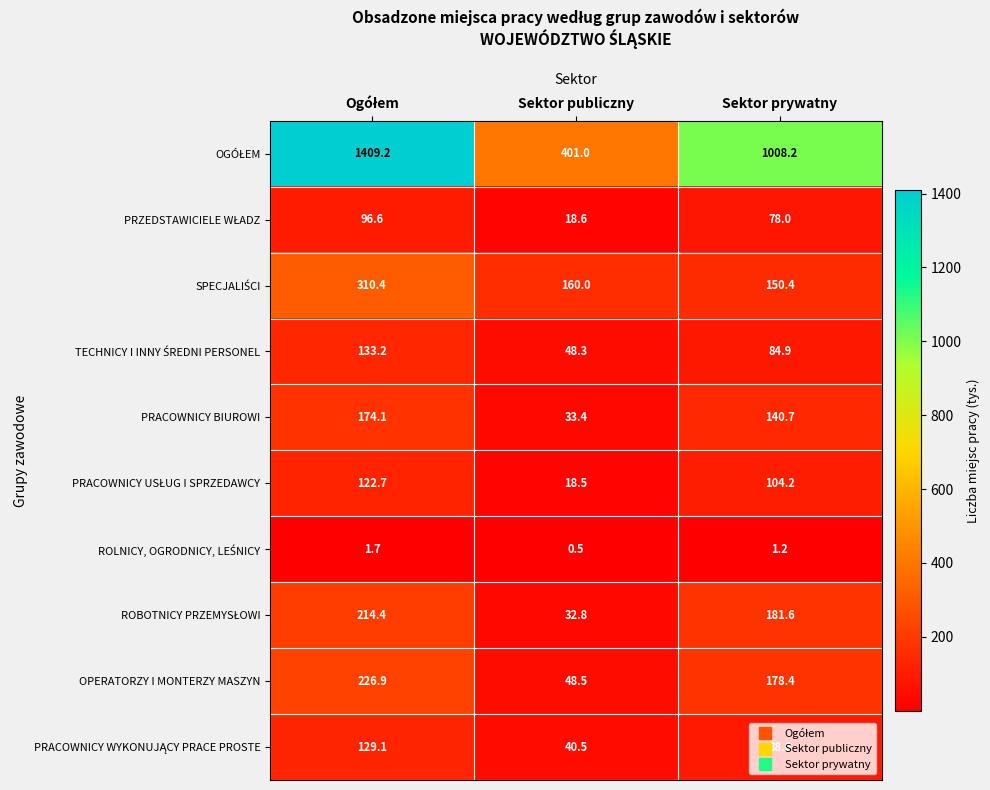

What is the spread (max minus min) of values at Sektor prywatny?

1007.0